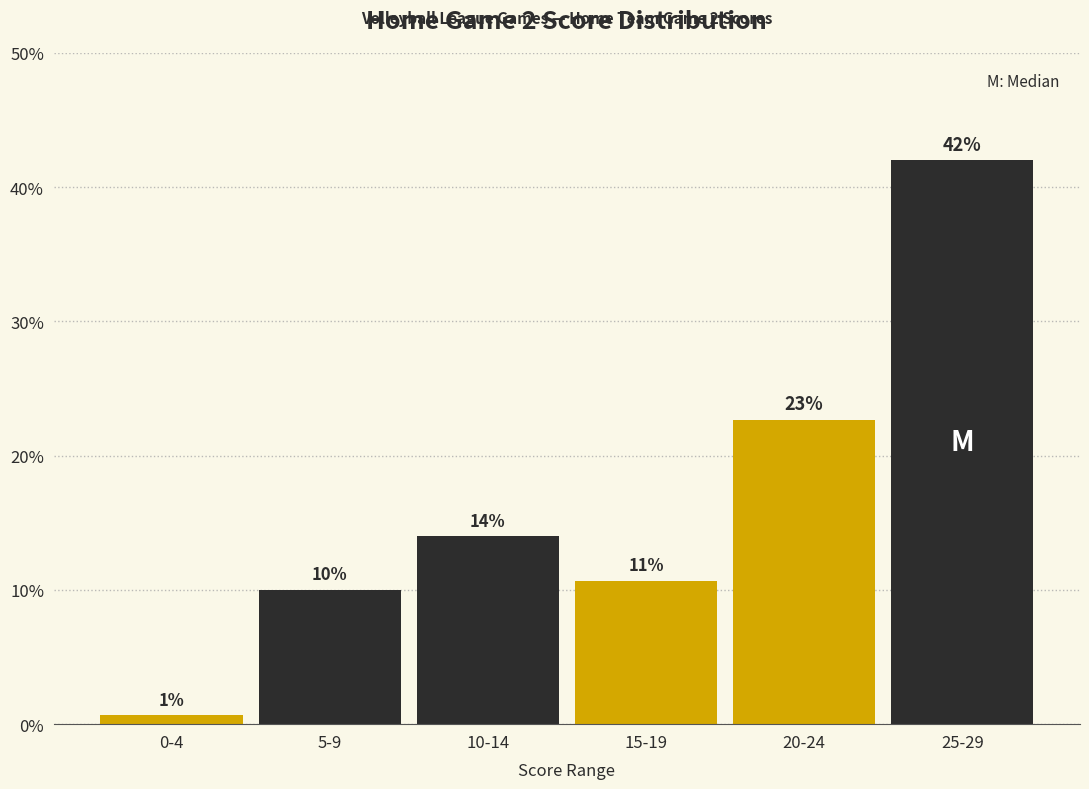

Where is the data nearest to the value 21?

20-24